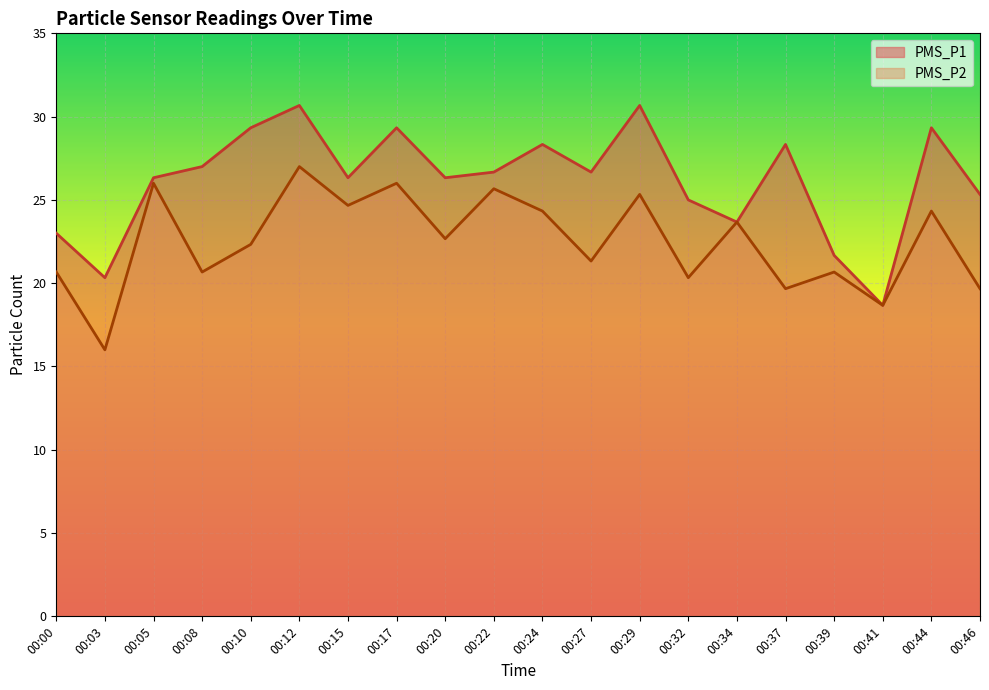

In PMS_P2, how many points are higher than both neighbors (excluding endpoints)?

8